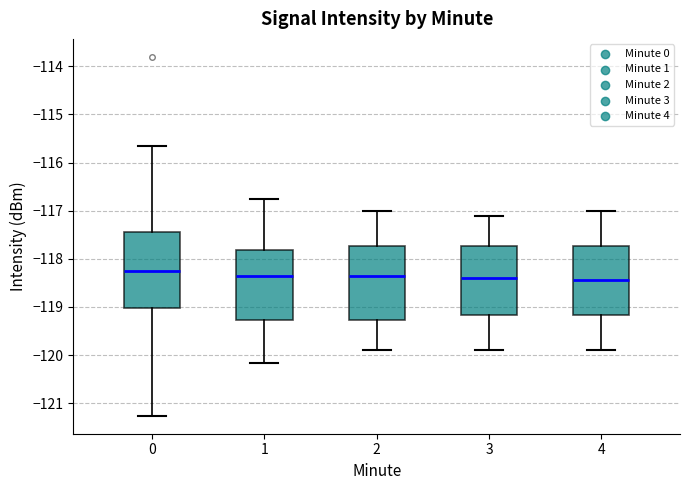

Reading left to right, transcribe this box plot: for each box, give where its median line is, the range the box spans, and where its two whiskers end, as read against the y-axis. The values are not printed on the chart, so give them approximately, as read against the axis.

0: median -118.2, box -119.0 to -117.4, whiskers -121.3 to -115.6
1: median -118.3, box -119.3 to -117.8, whiskers -120.2 to -116.8
2: median -118.3, box -119.3 to -117.7, whiskers -119.9 to -117.0
3: median -118.4, box -119.2 to -117.7, whiskers -119.9 to -117.1
4: median -118.4, box -119.2 to -117.7, whiskers -119.9 to -117.0